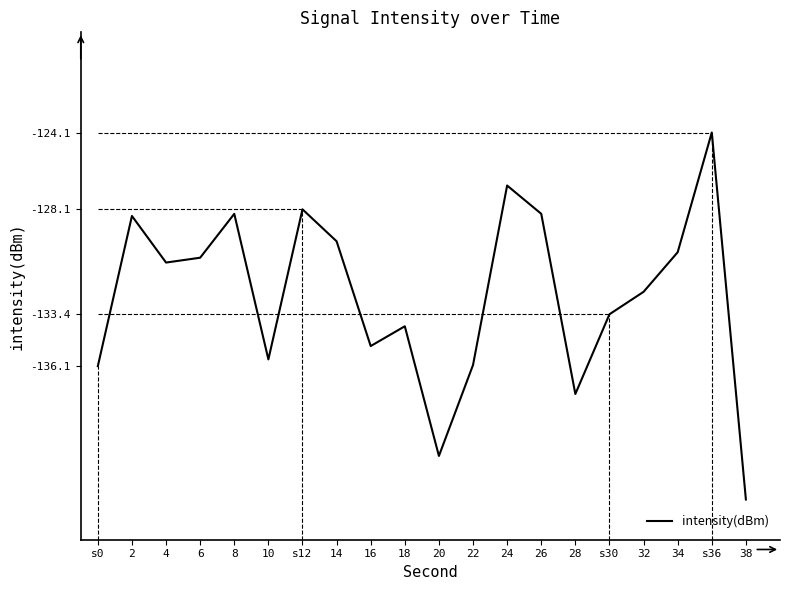

True or false: the data shows -180.6 at s36.

False